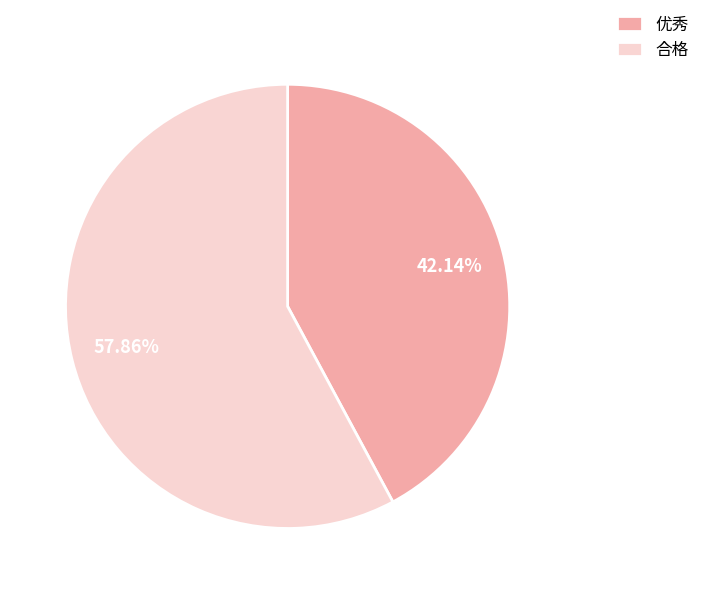

To the nearest percent, what is the average slice percentage?

50%